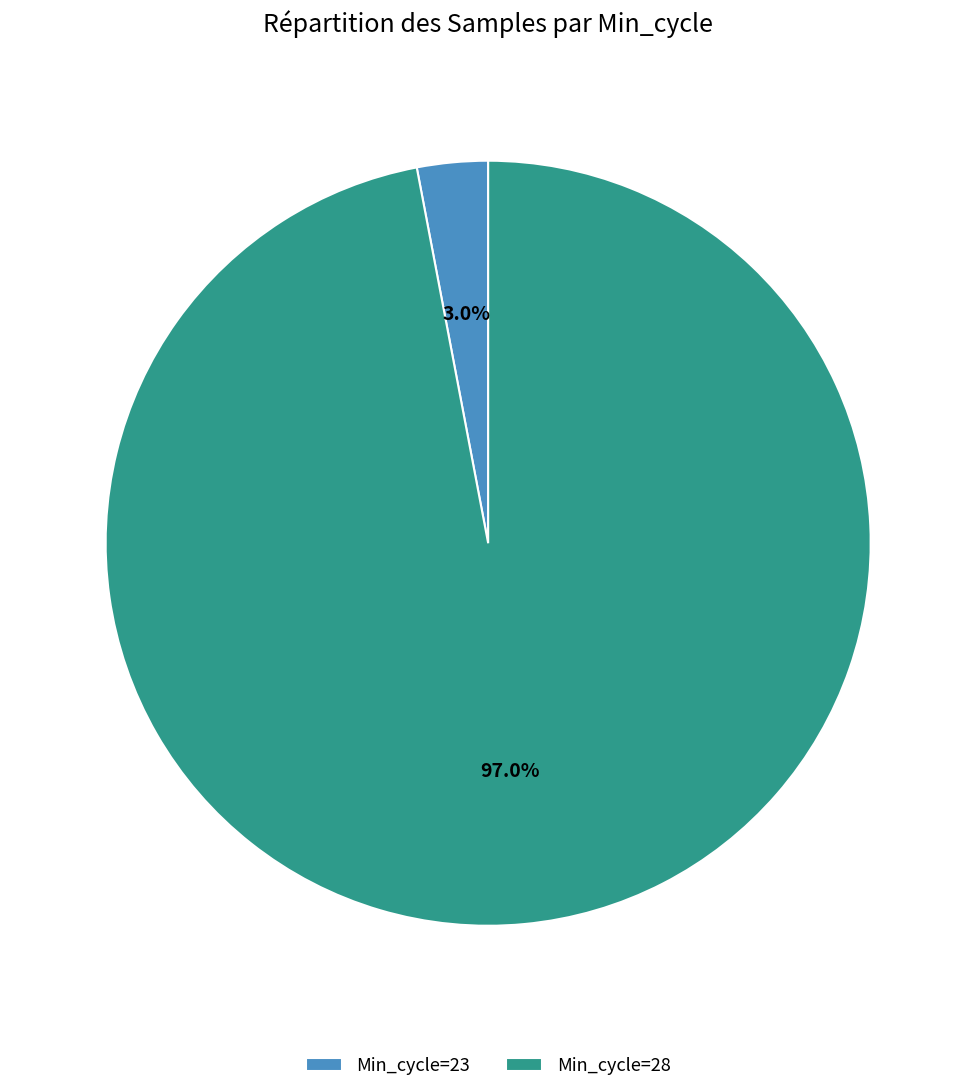

How many slices are in this pie chart?

2